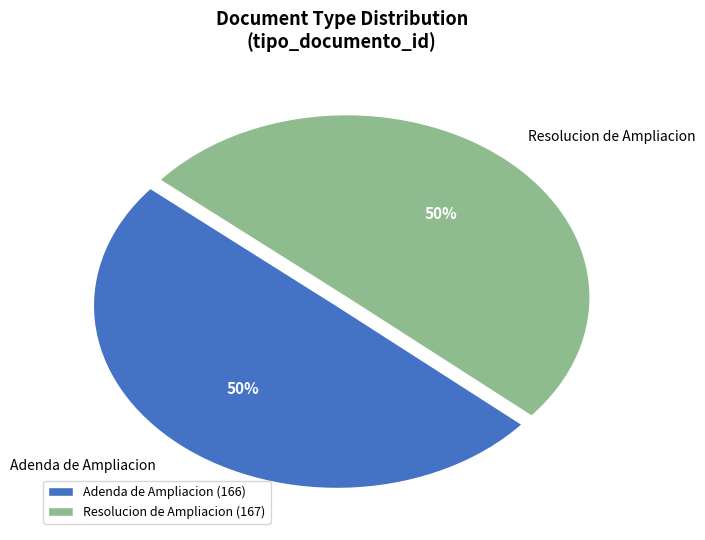

Approximately how many times larger is the value at Resolucion de Ampliacion compared to Adenda de Ampliacion?

1.0